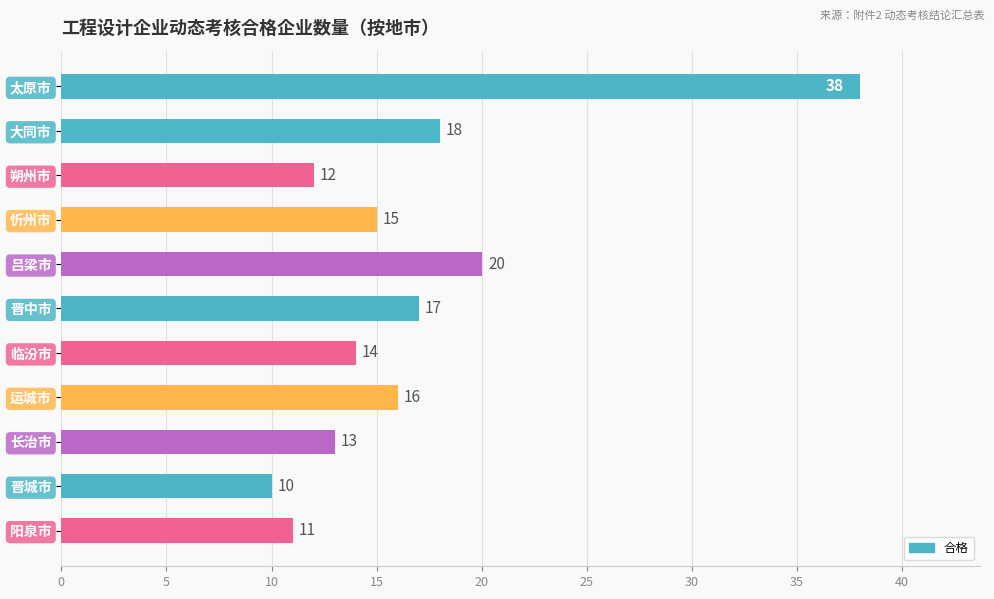

What is the change in value from 大同市 to 长治市?

-5